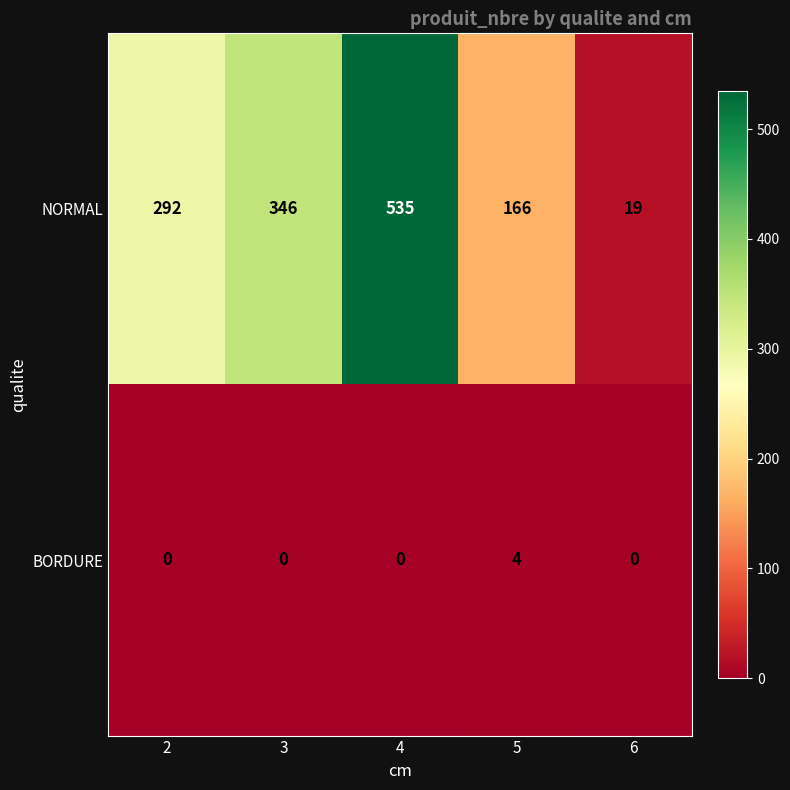

What is the maximum value for NORMAL?

535